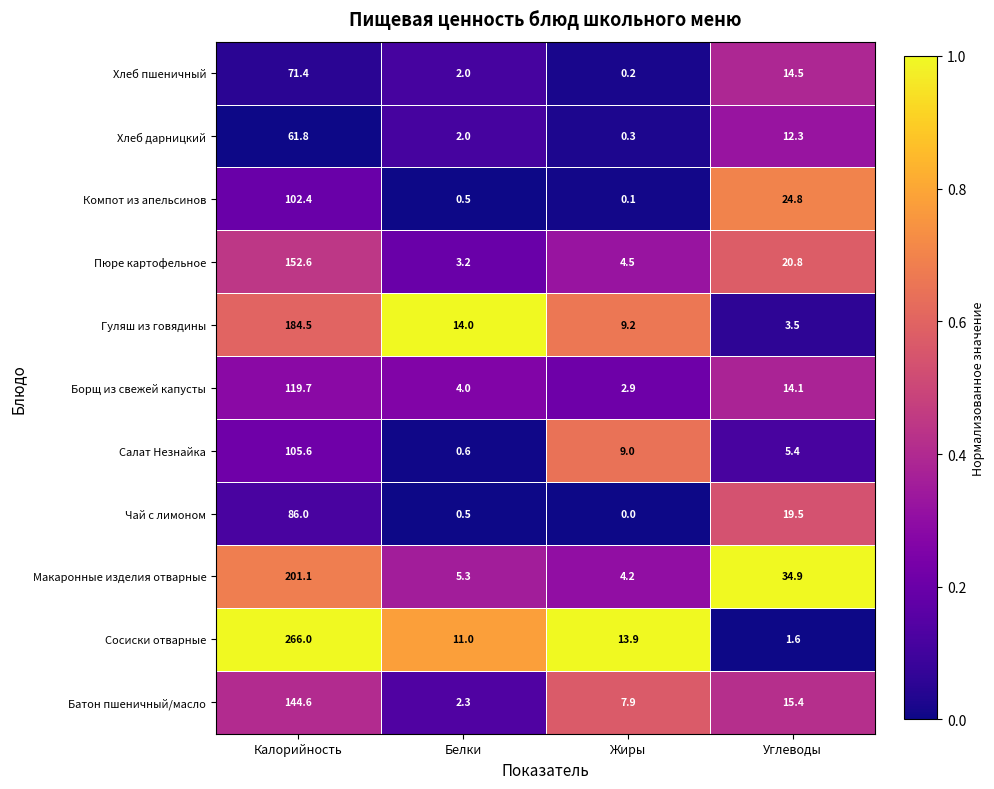

At which category is the sum across all series the highest?

Калорийность